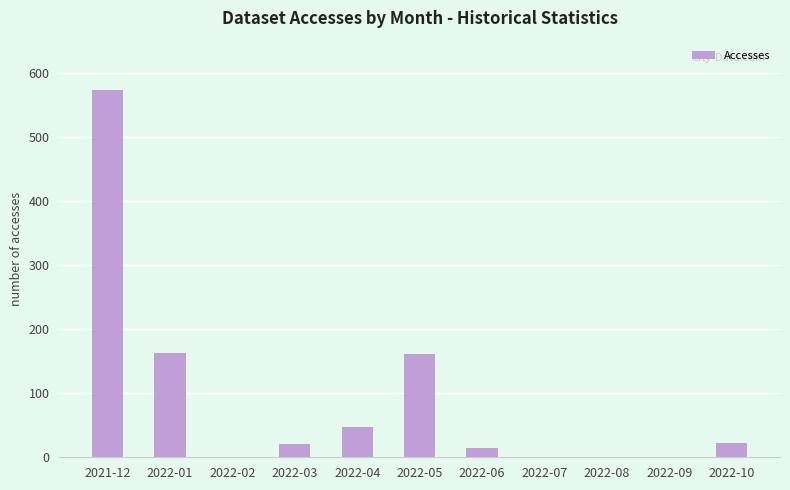

What is the sum of all values?

1002